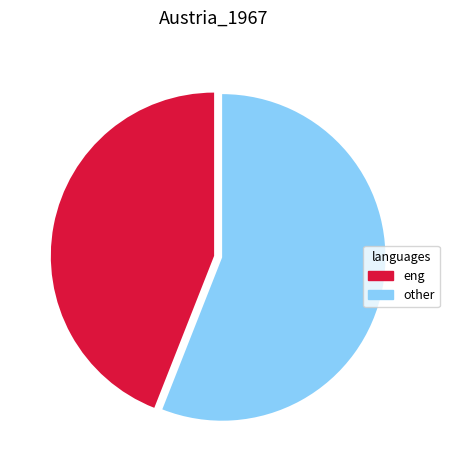

Which slice is the largest?

other